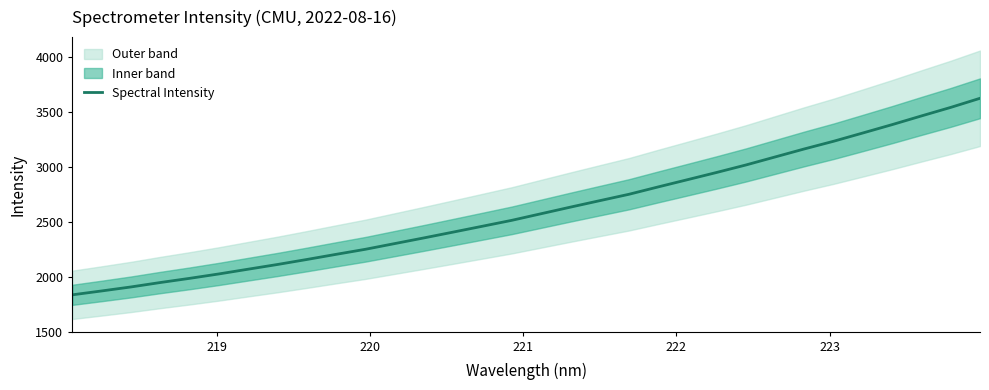

How many values exceed 2573?

16